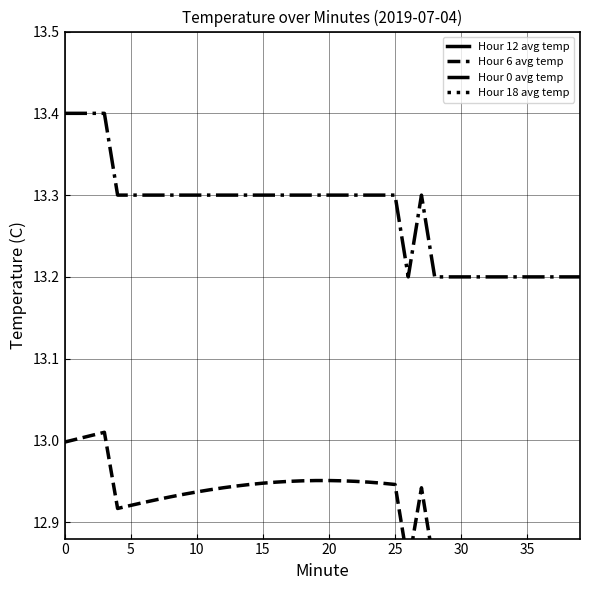

What is the difference between the second highest and minimum values in the Hour 18 avg temp series?

0.2